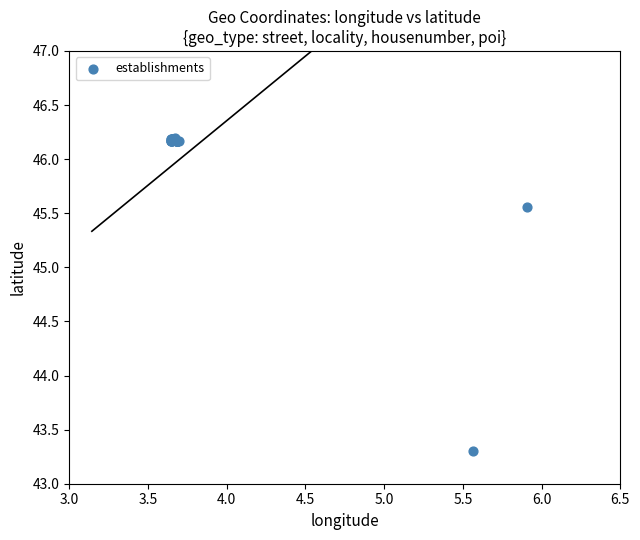

What Y value in the scatter plot is closest to 44?

43.3